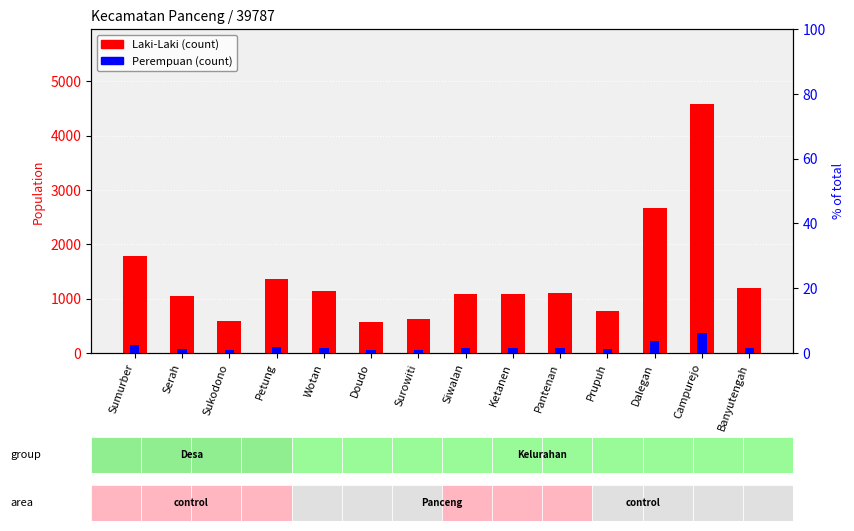

Which series has the widest spread of values?

Laki-Laki